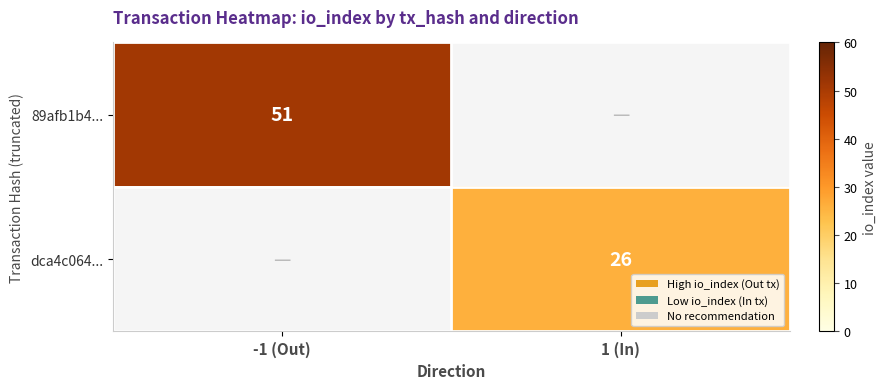

Is it true that dca4c064... equals 41 at 1 (In)?

False